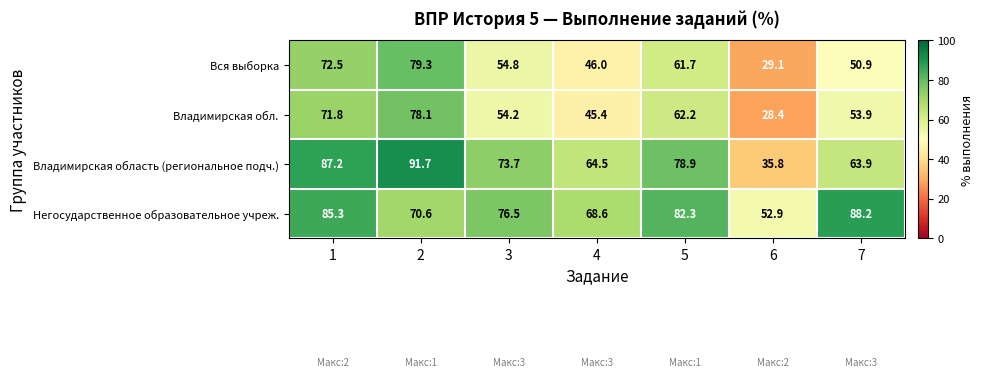

At 6, list the series in order from largest to smallest.

Негосударственное образовательное учреж., Владимирская область (региональное подч.), Вся выборка, Владимирская обл.